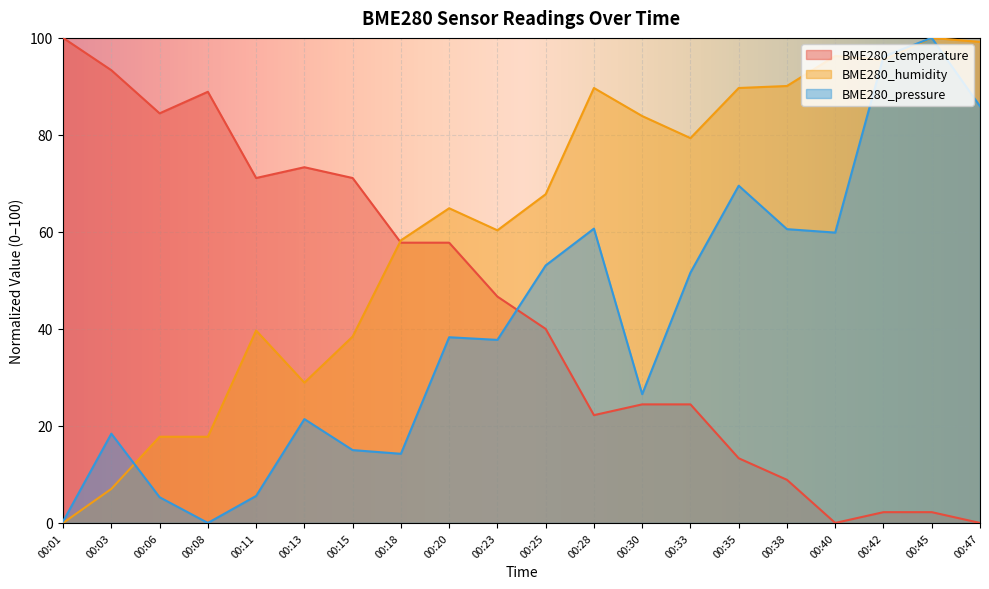

What is the difference between the highest and lowest values at 00:35?

76.3